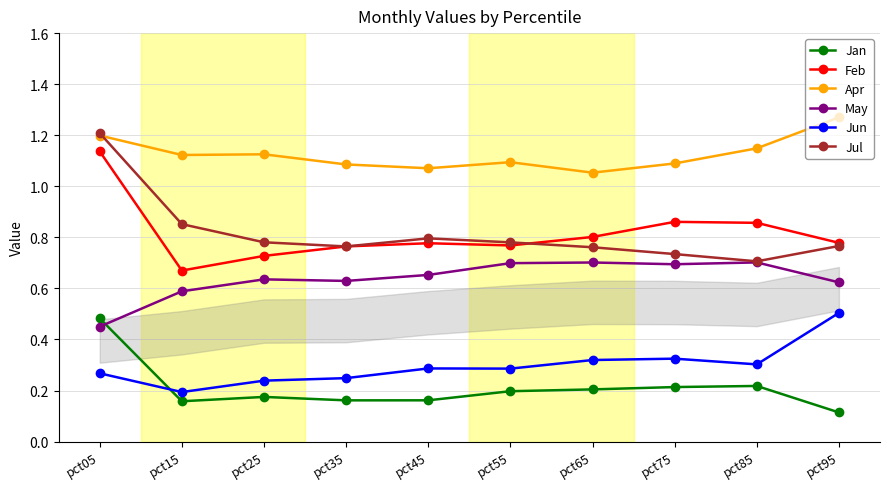

At pct45, list the series in order from smallest to largest.

Jan, Jun, May, Feb, Jul, Apr